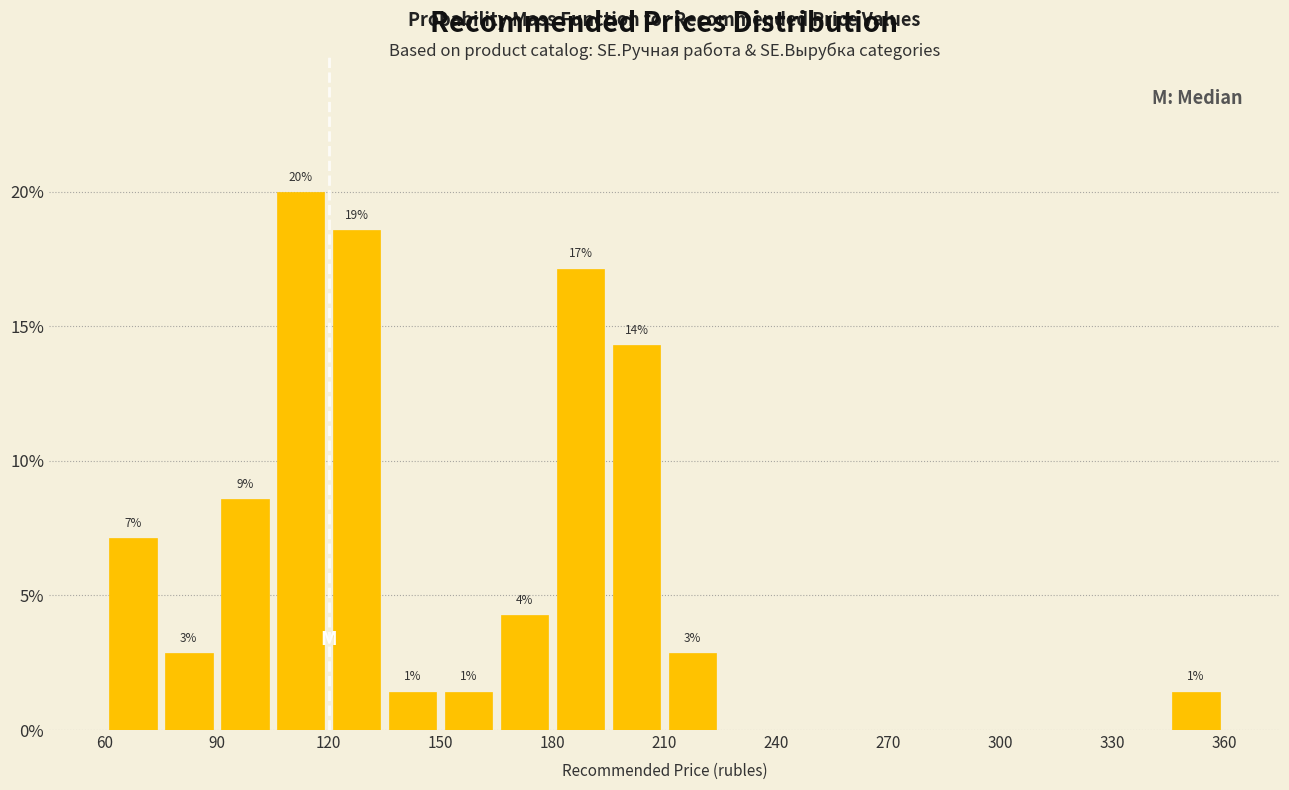

Read against the x-axis, roughly where is the centre of the tallest bar?

115